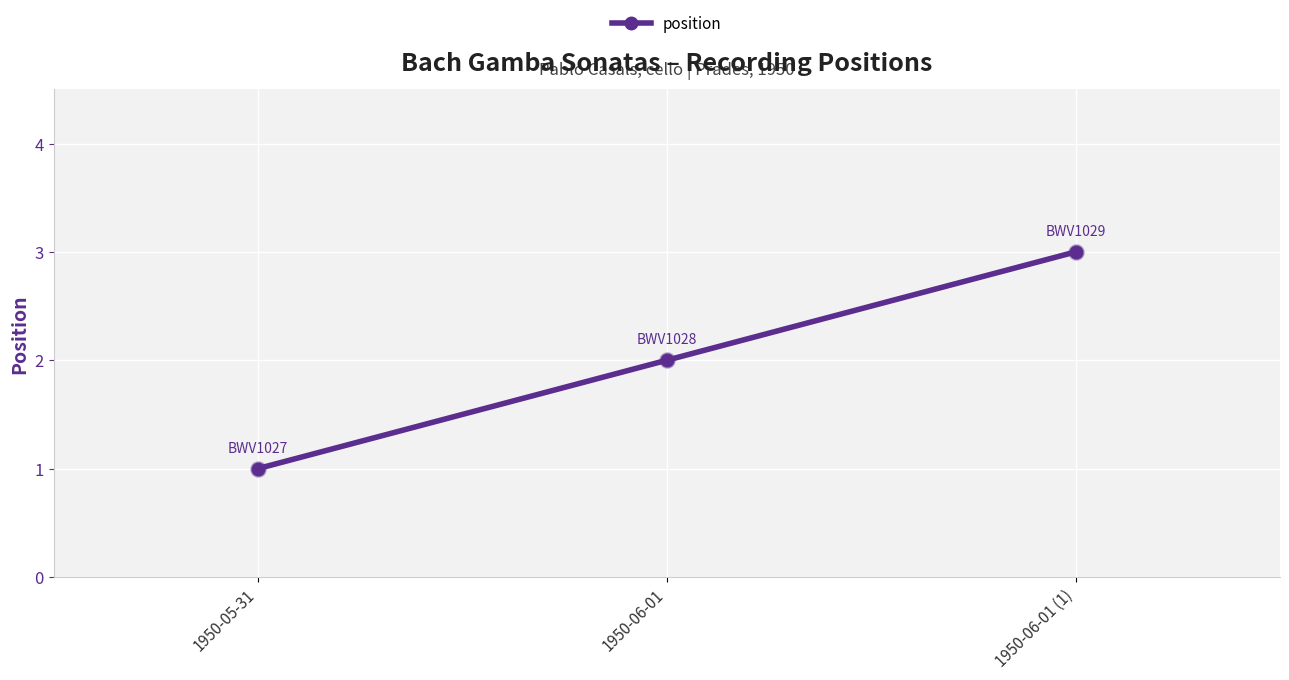

Approximately how many times larger is the value at 1950-05-31 compared to 1950-06-01 (1)?

0.3